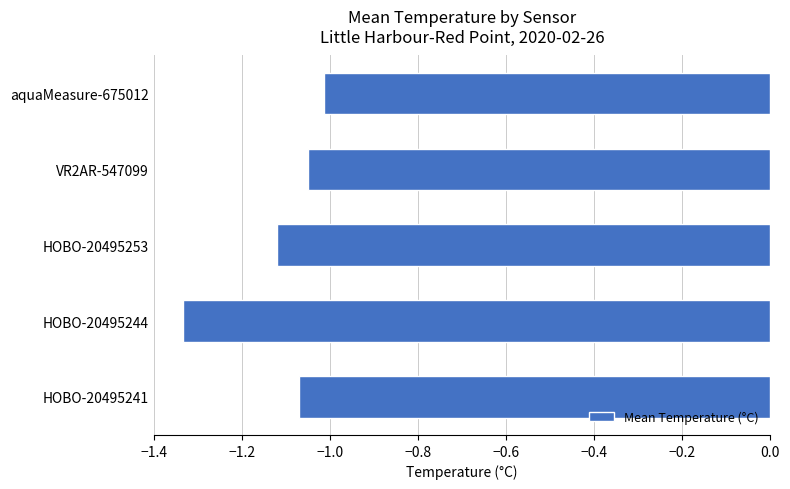

Is it true that the value at HOBO-20495241 is -0.3?

False